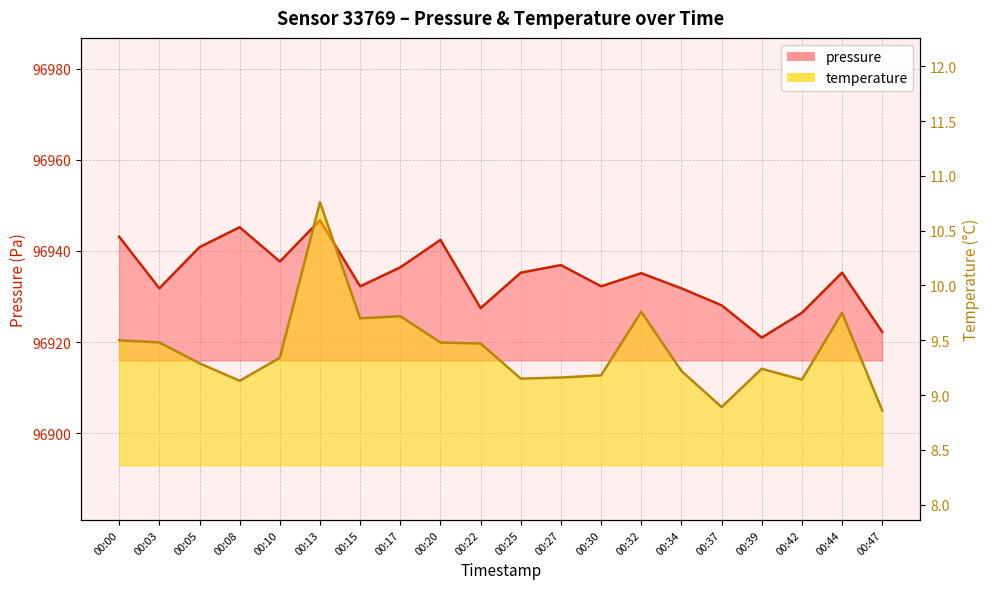

True or false: pressure and temperature cross at least once.

False